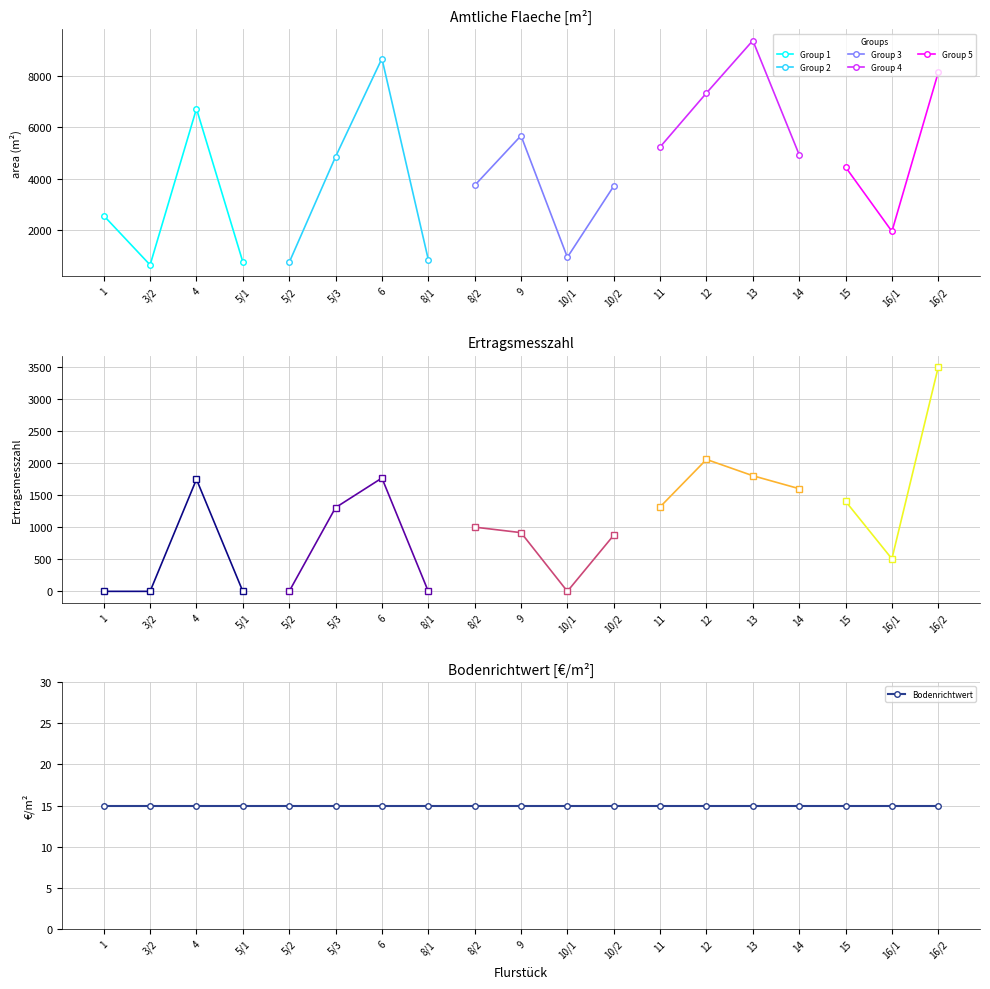

At 10/1, list the series in order from smallest to largest.

ERTRAGSMESSZAHL, BODENRICHTWERT, AMTLICHE_FLAECHE_[M^2]